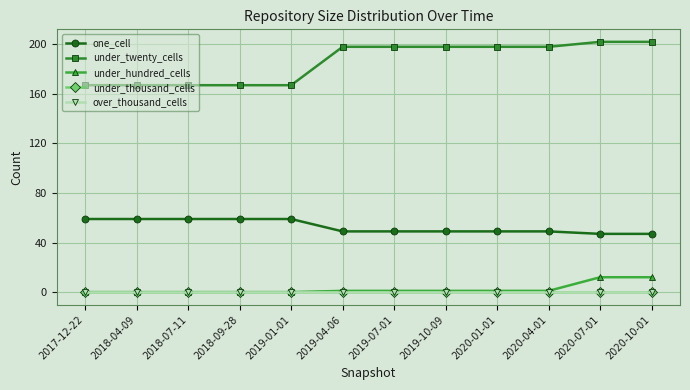

Does the chart have visible grid lines?

Yes